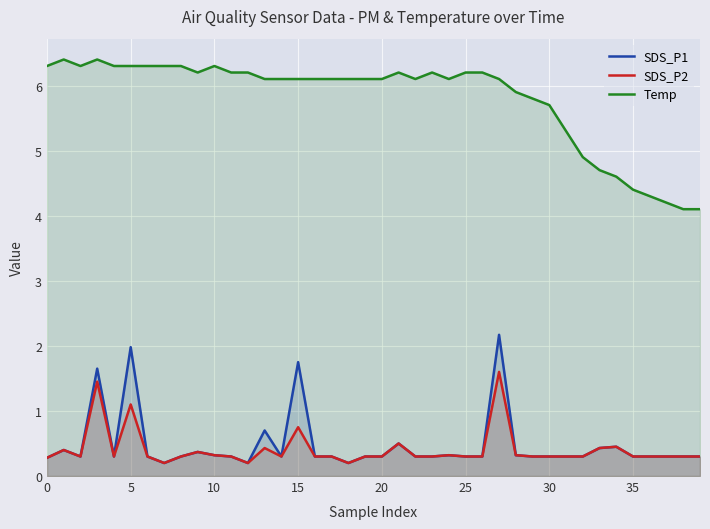

True or false: SDS_P2 and SDS_P1 intersect in this chart.

False